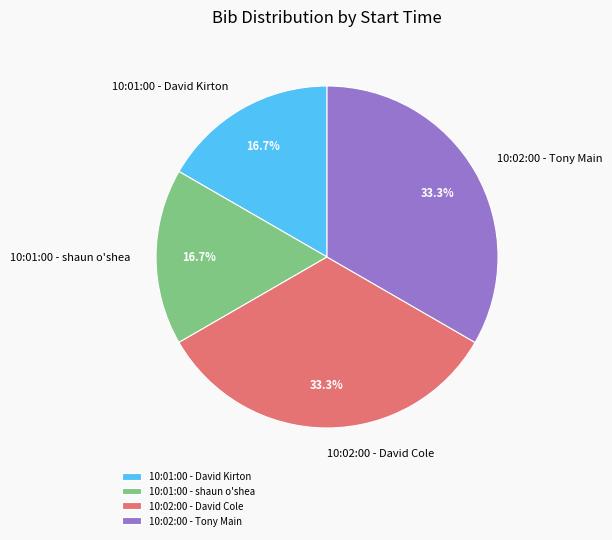

What percentage is the 10:02:00 - Tony Main slice, to the nearest percent?

33%